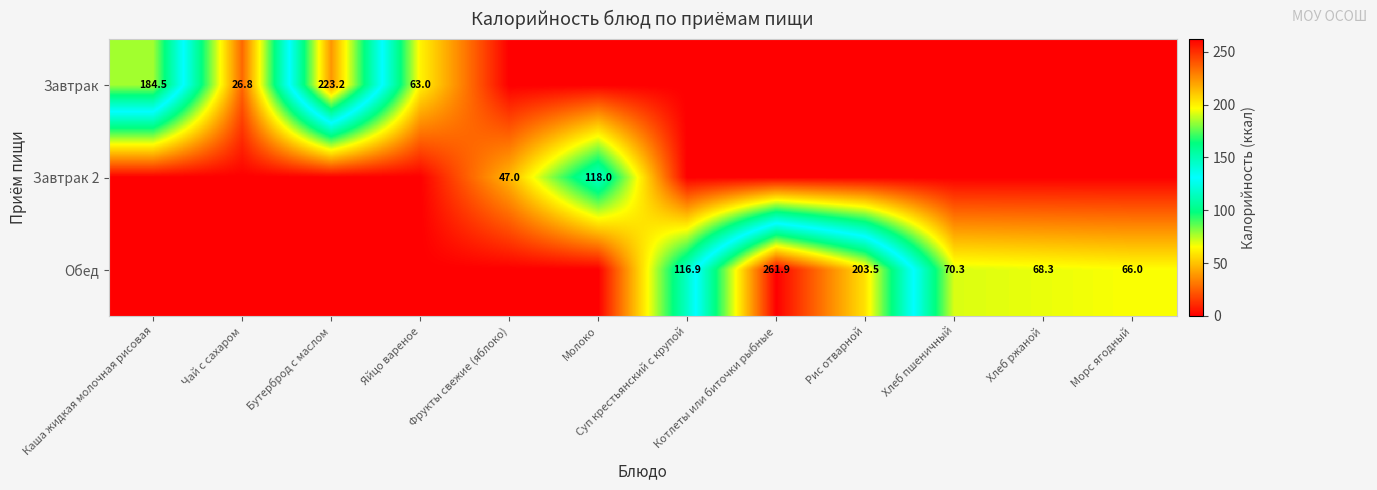

The value of Завтрак 2 at Молоко is 166.5. True or false?

False